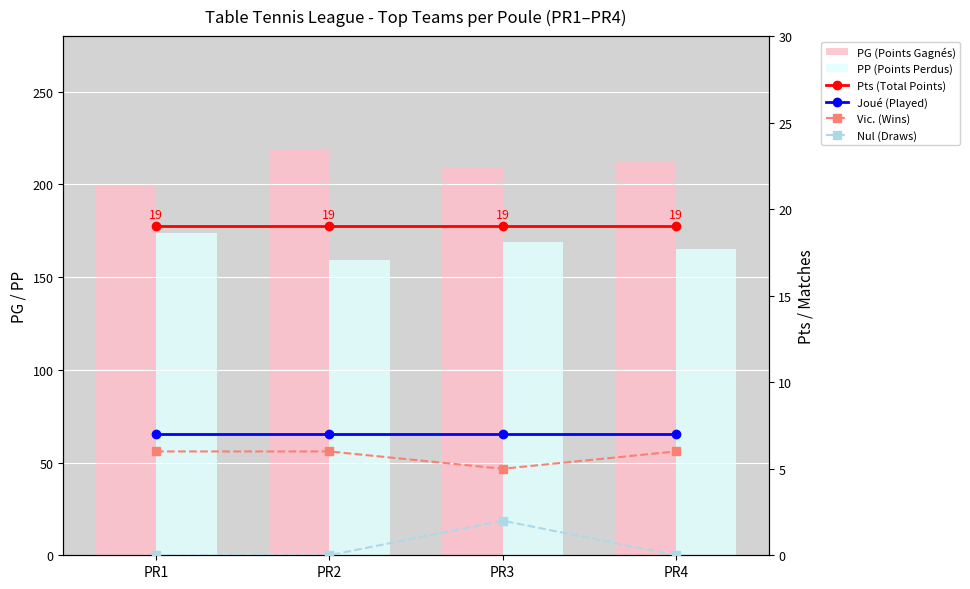

Which series has the largest total across all categories?

PG (Points Gagnés)